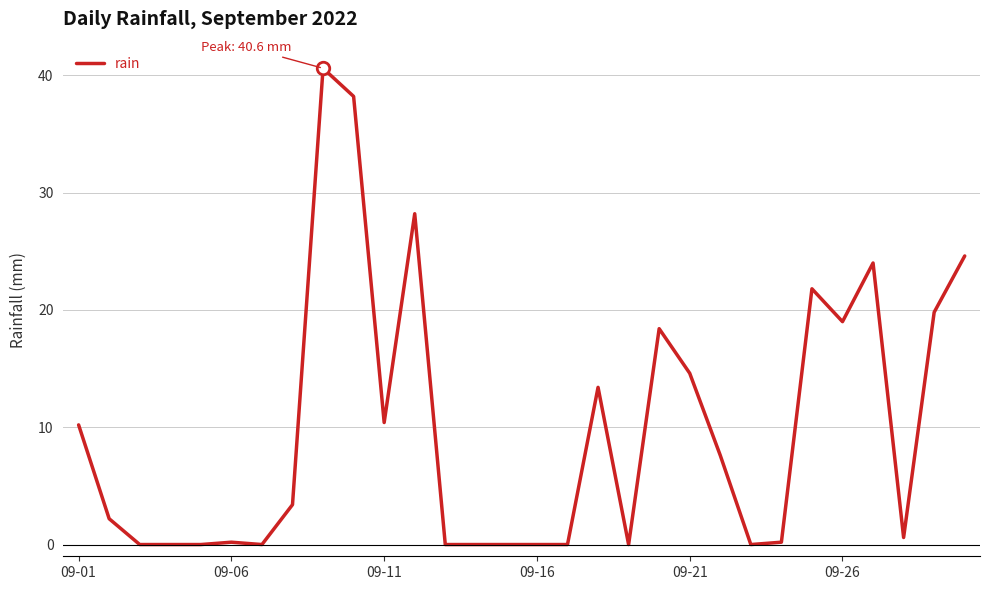

What is the difference between the maximum and minimum values?

40.6